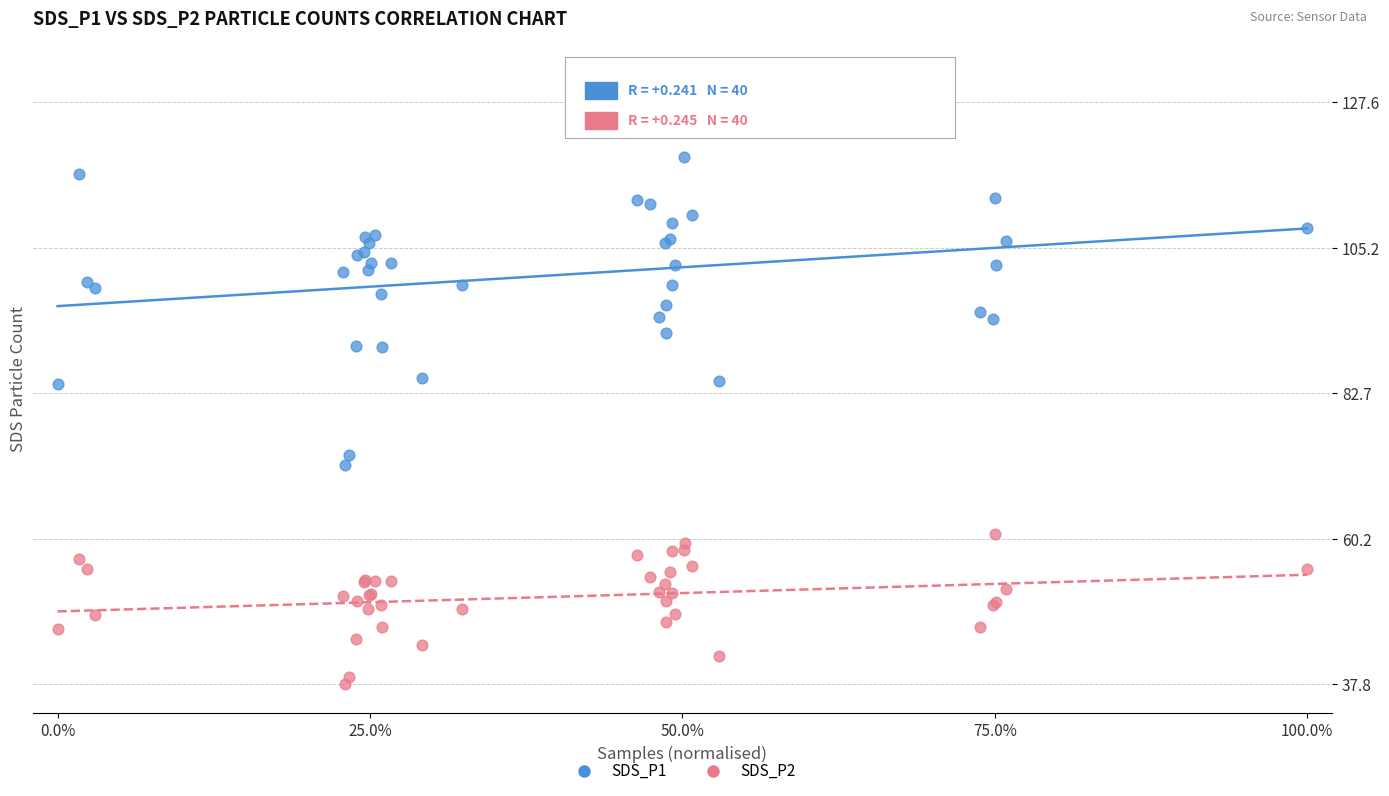

Which series contains the lowest Y value?

SDS_P2